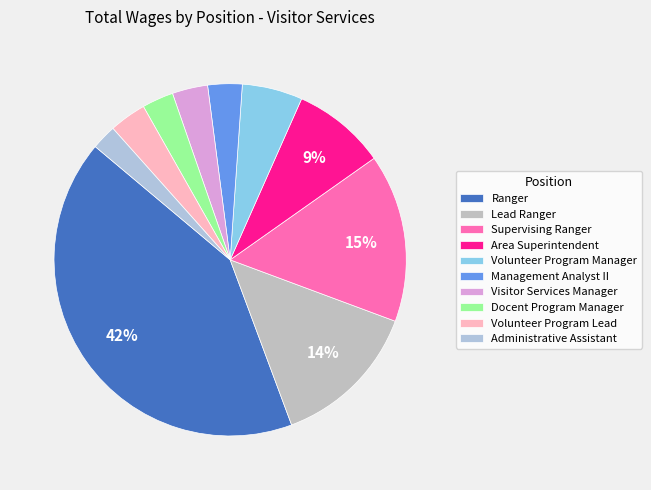

To the nearest percent, what is the difference between the Docent Program Manager and Volunteer Program Manager slice percentages?

3%